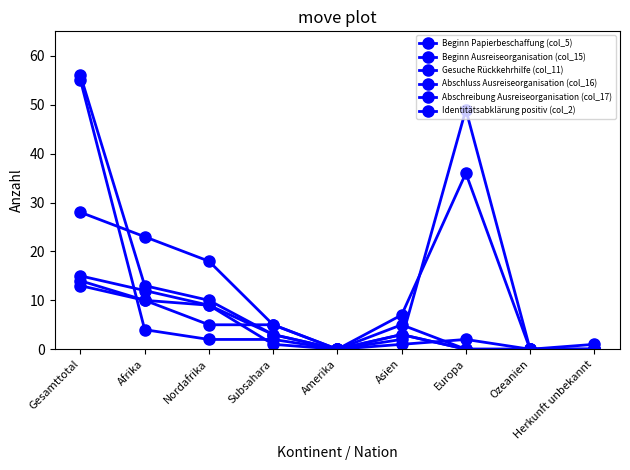

What is the sum of all Beginn Papierbeschaffung (col_5) values?

125